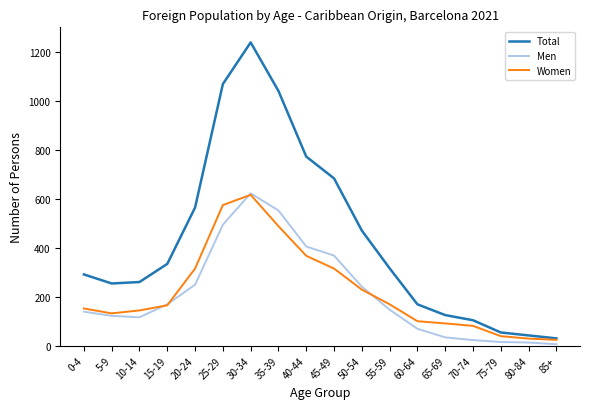

At which category is the sum across all series the highest?

30-34